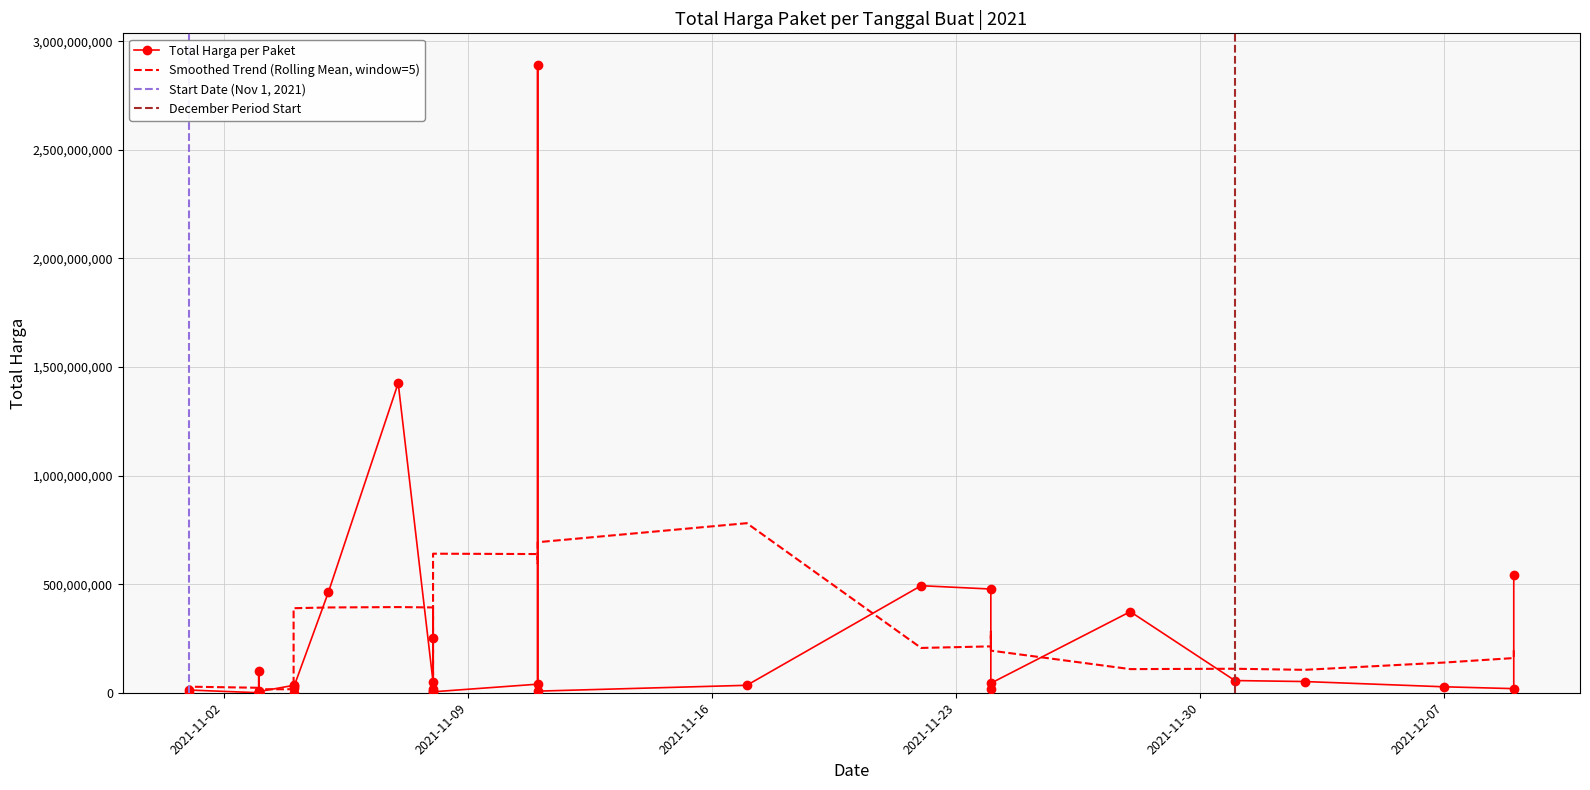

What is the sum of the values at 2021-11-01 and 2021-11-04?

34333600